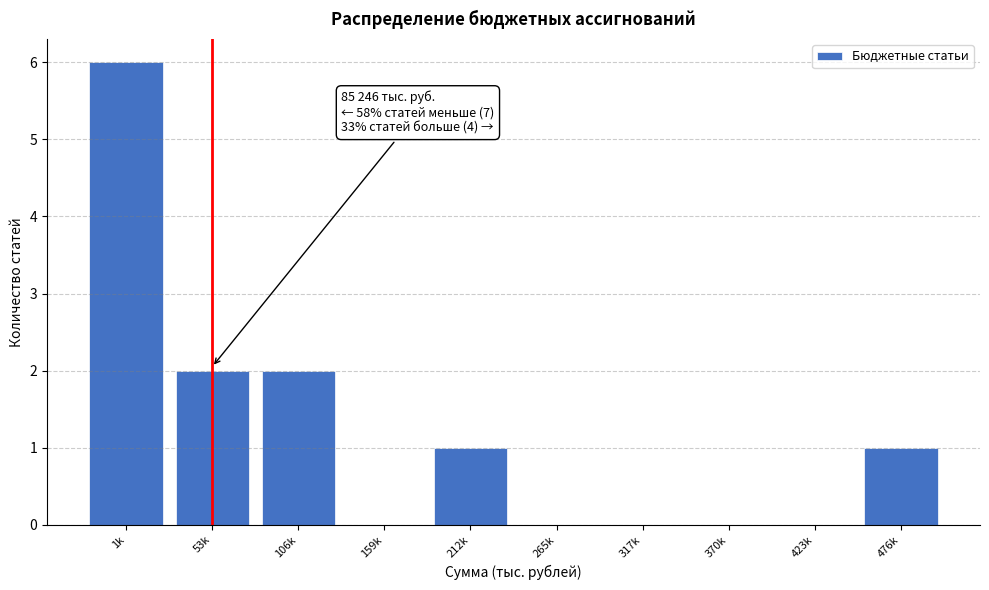

Reading left to right, what are all the values shown in this chart?

1k=6	53k=2	106k=2	159k=0	212k=1	265k=0	317k=0	370k=0	423k=0	476k=1